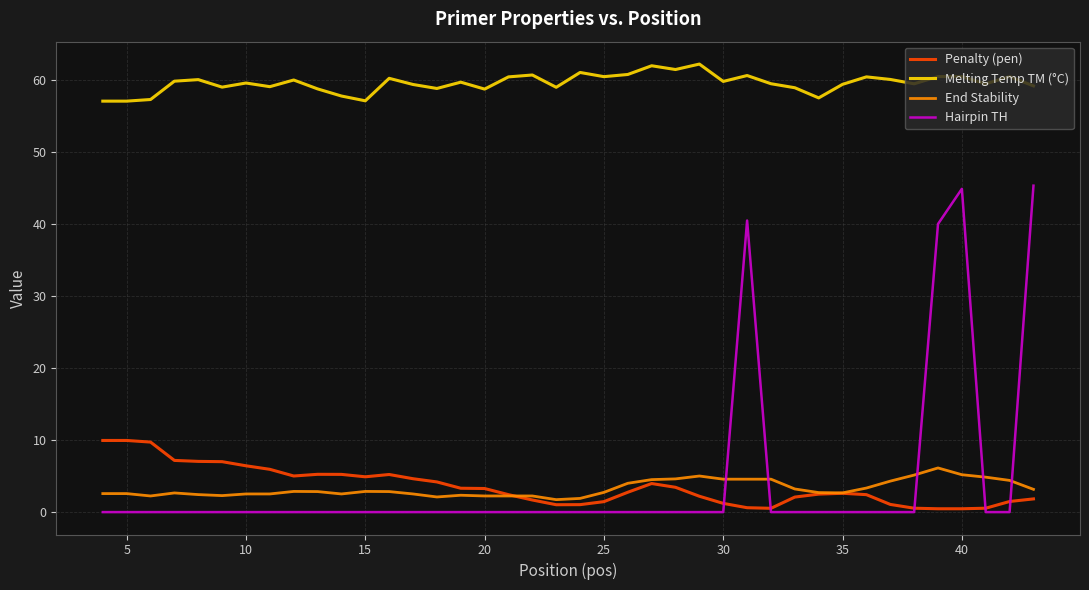

What is the highest value of the Hairpin TH series?

45.3